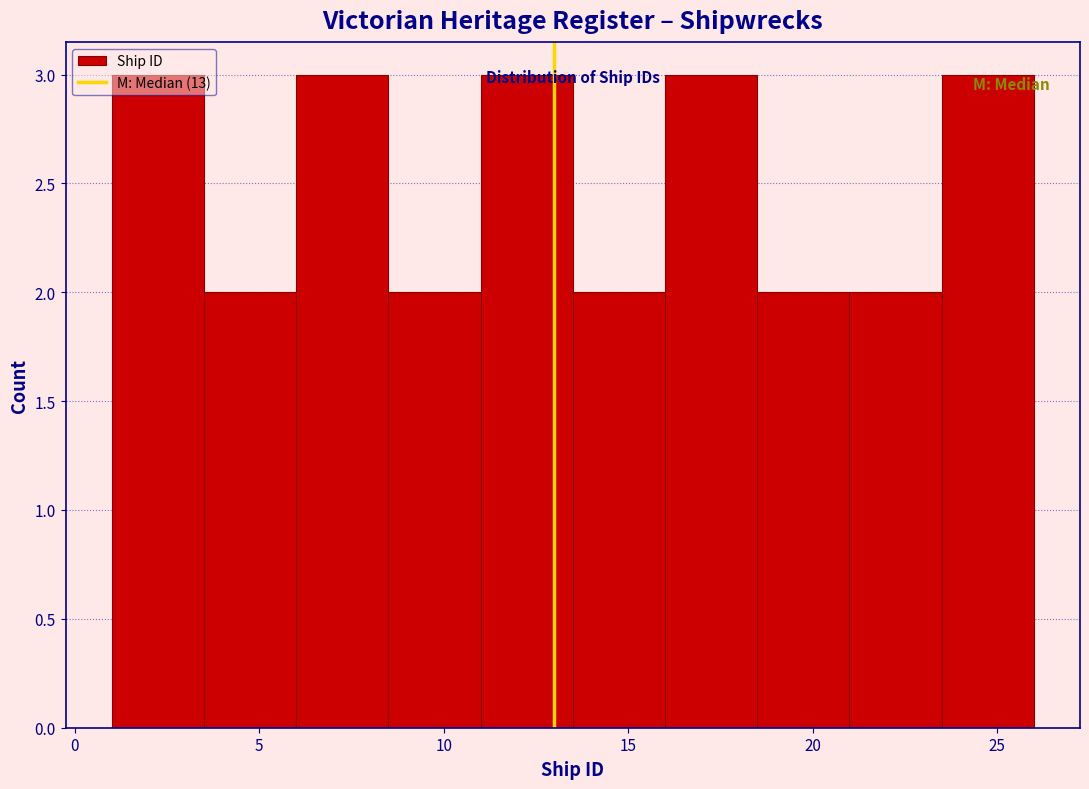

What is the height of the bar covering 11.0 to 13.5 on the x-axis? The values are not printed on the chart, so give them approximately, as read against the axis.

3